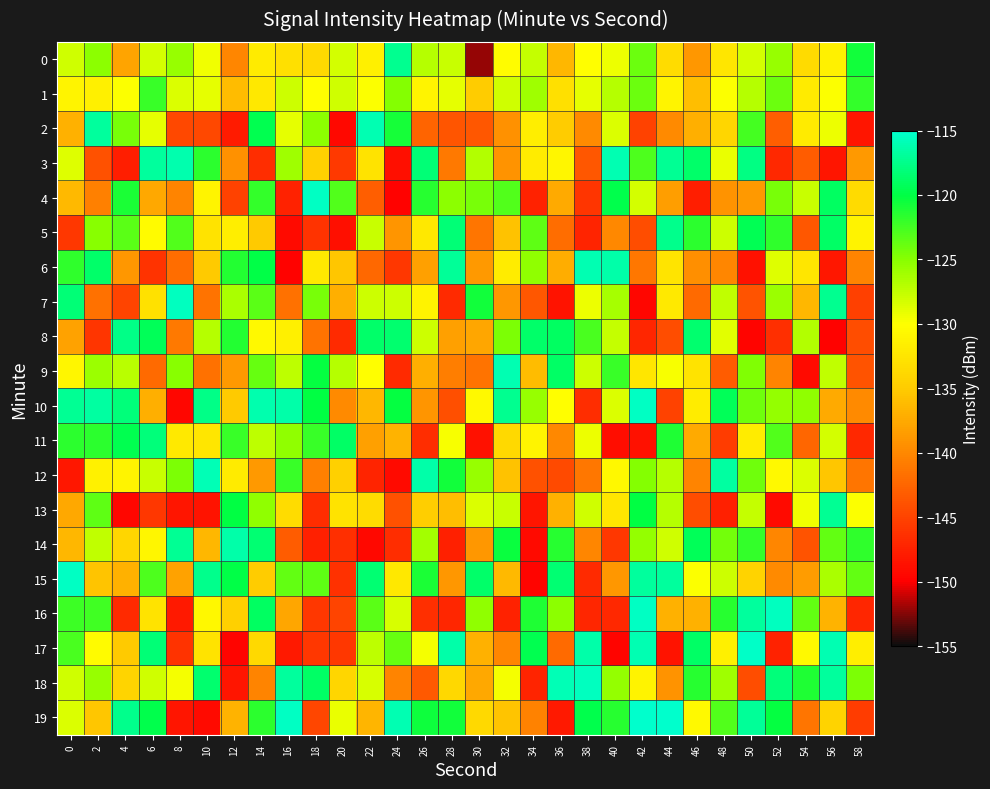

What is the greatest value displayed?

-115.0